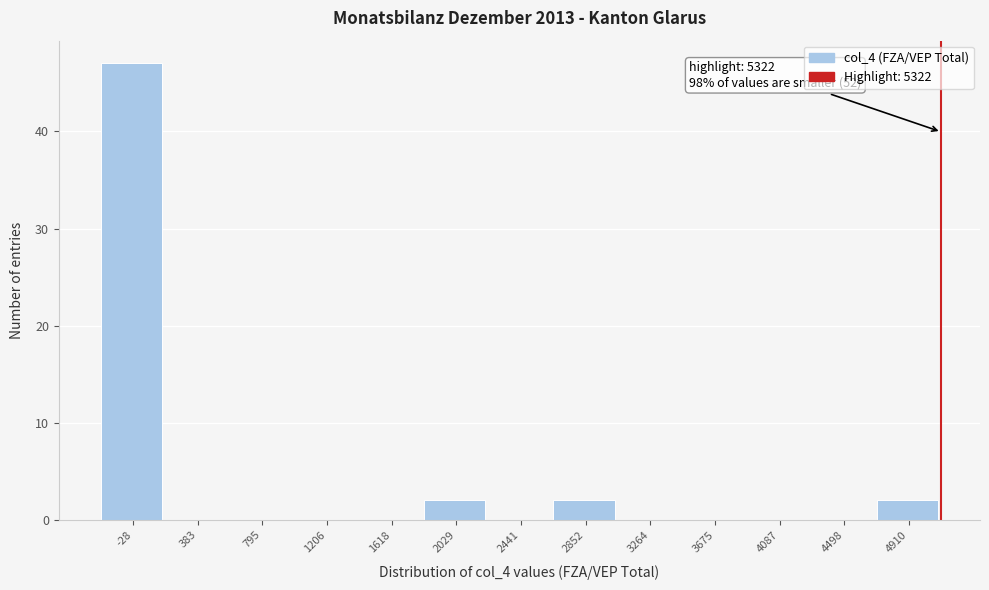

Reading left to right, list all the values displayed in this chart.

-28=47	383=0	795=0	1206=0	1618=0	2029=2	2441=0	2852=2	3264=0	3675=0	4087=0	4498=0	4910=2